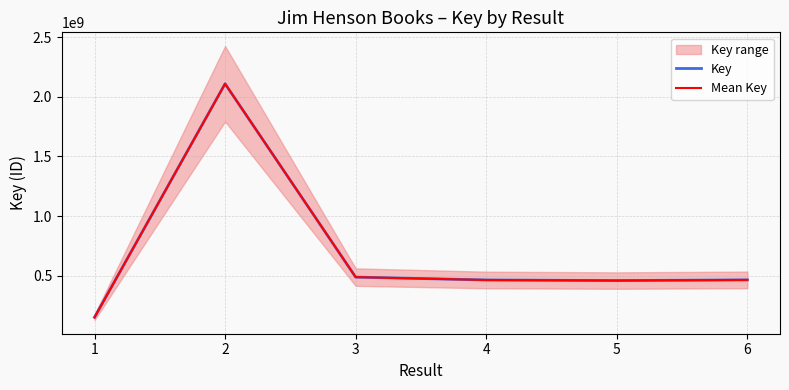

Reading left to right, list all the values displayed in this chart.

Key: 151090511	2108787538	488202252	464074104	459249890	464766999
Mean Key: 151090511	2108787538	488202252	464074104	459249890	464766999